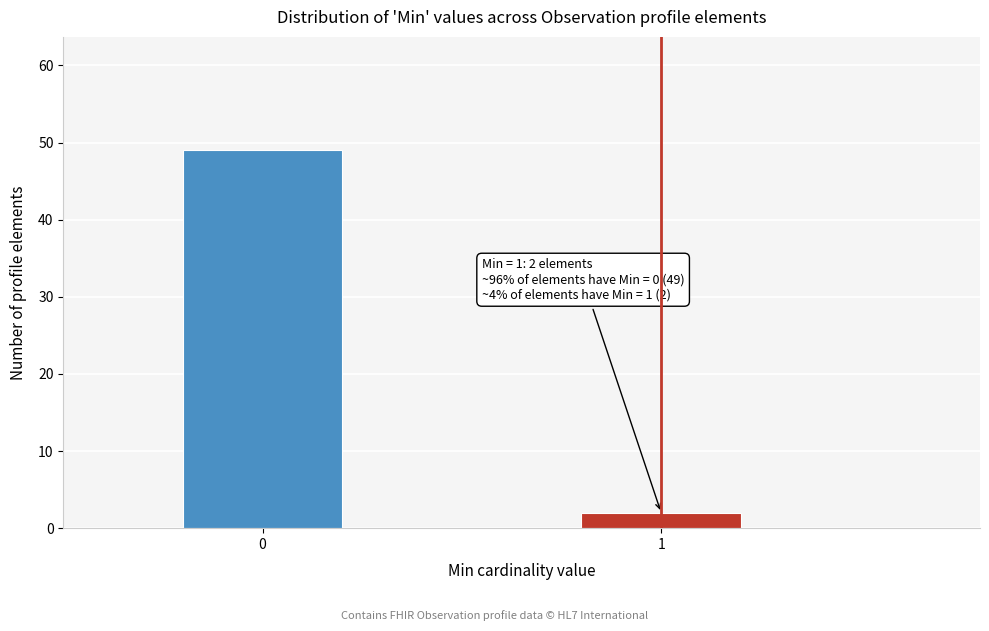

Reading left to right, list all the values displayed in this chart.

49	2